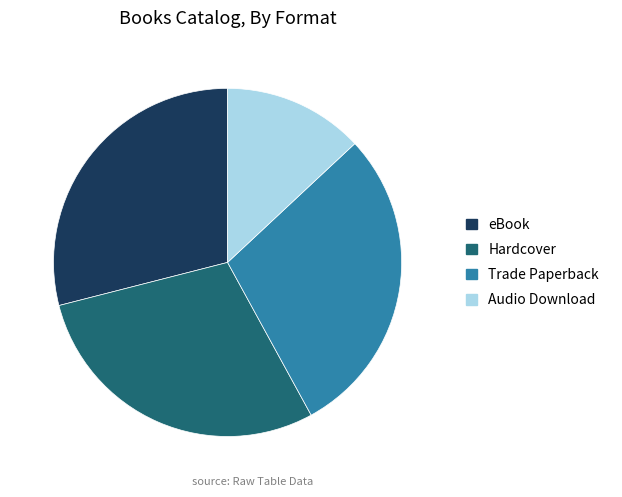

Which slice is the smallest?

Audio Download